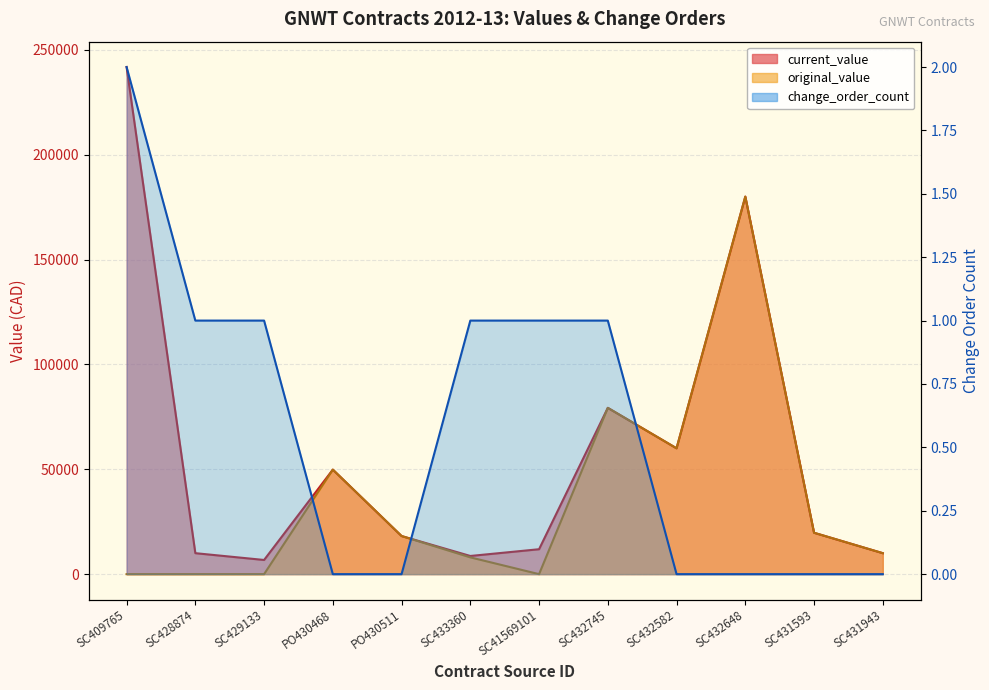

At which label is the value closest to 1?

SC428874